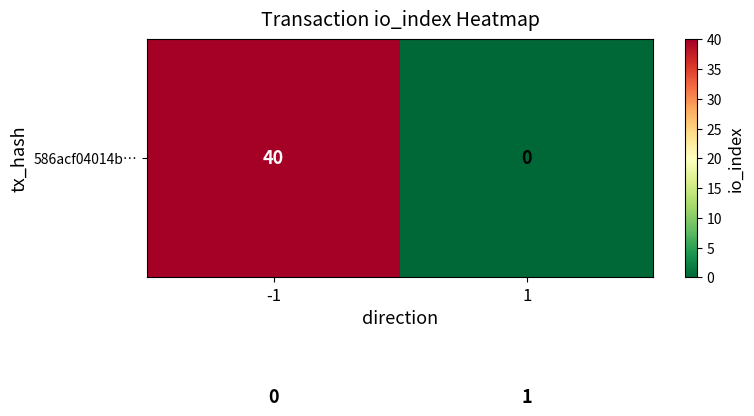

What is the spread (max minus min) of values at -1?

40